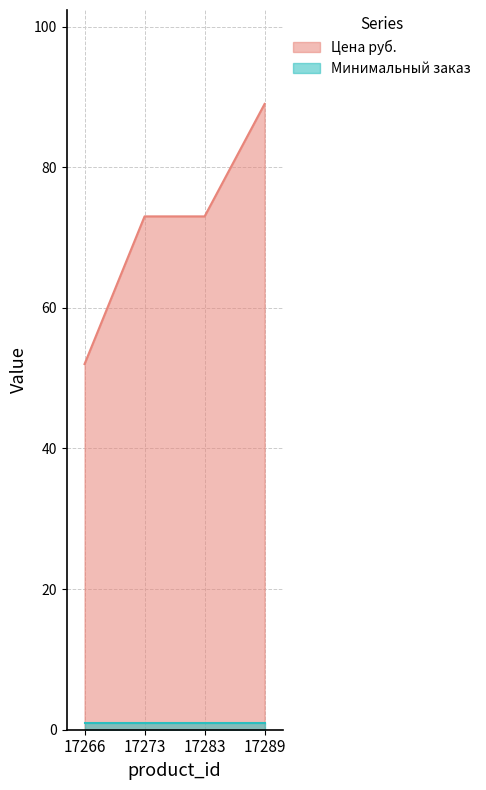

What is the value of the 2nd point from the left?

73